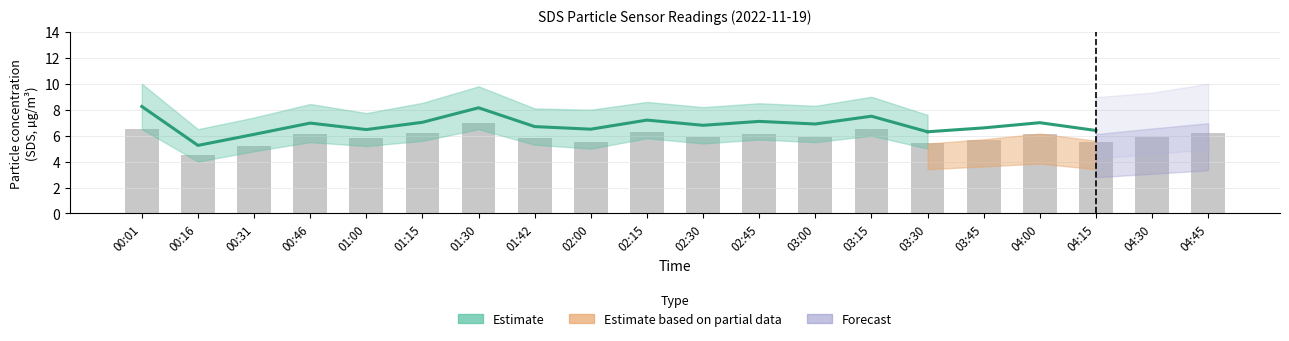

List the labels in order of value, largest first.

01:30, 00:01, 03:15, 02:15, 01:15, 04:45, 00:46, 02:45, 04:00, 02:30, 03:00, 04:30, 01:00, 01:42, 03:45, 02:00, 04:15, 03:30, 00:31, 00:16